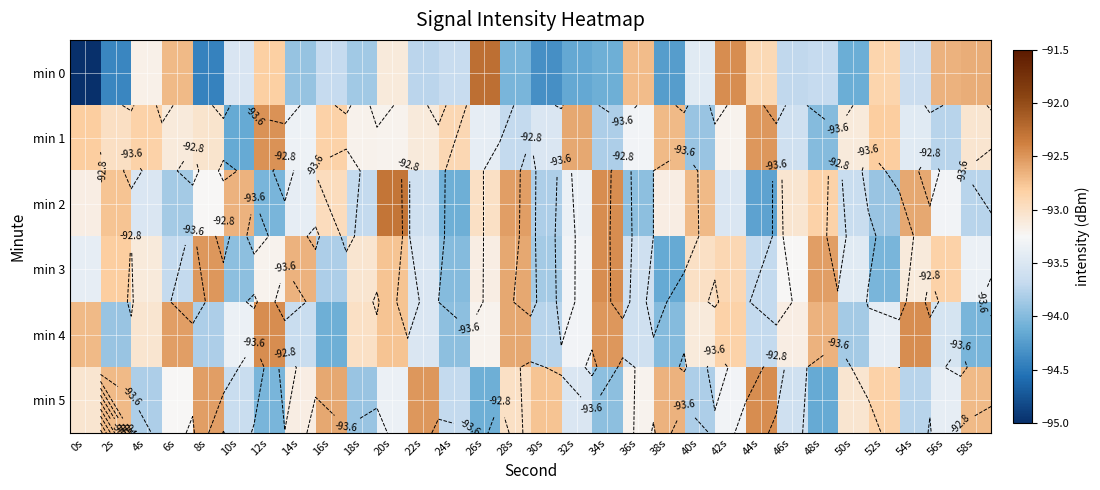

List the labels in order of min 1 value, smallest first.

10s, 48s, 40s, 34s, 56s, 28s, 46s, 30s, 54s, 26s, 14s, 36s, 20s, 42s, 18s, 6s, 22s, 50s, 58s, 8s, 2s, 24s, 16s, 4s, 0s, 52s, 38s, 32s, 44s, 12s